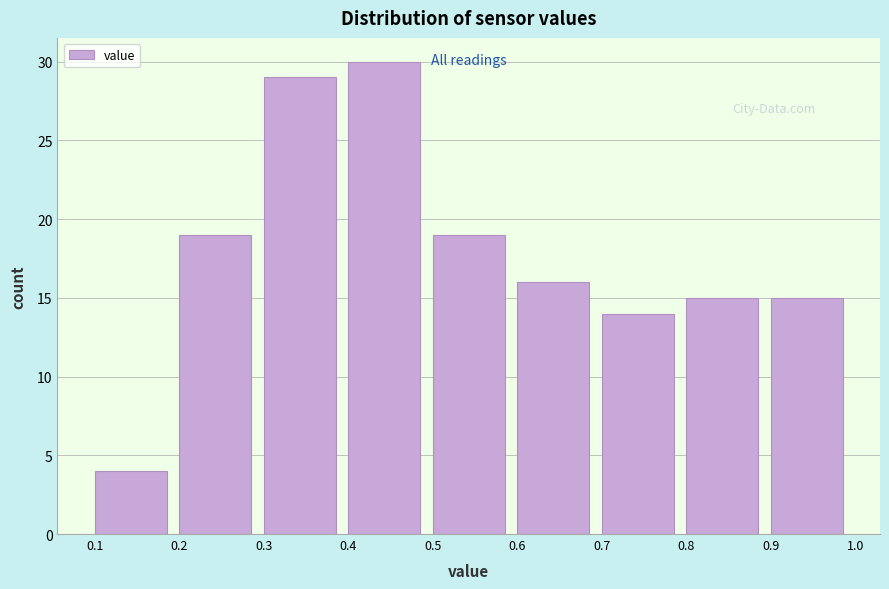

Over which range of the x-axis is the bar tallest?

0.4 to 0.5